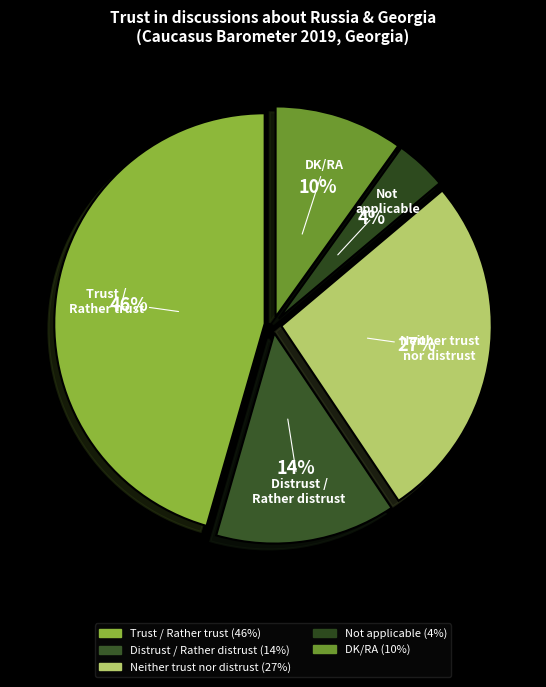

To the nearest percent, what is the combined percentage of Distrust / Rather distrust and Not applicable?

18%